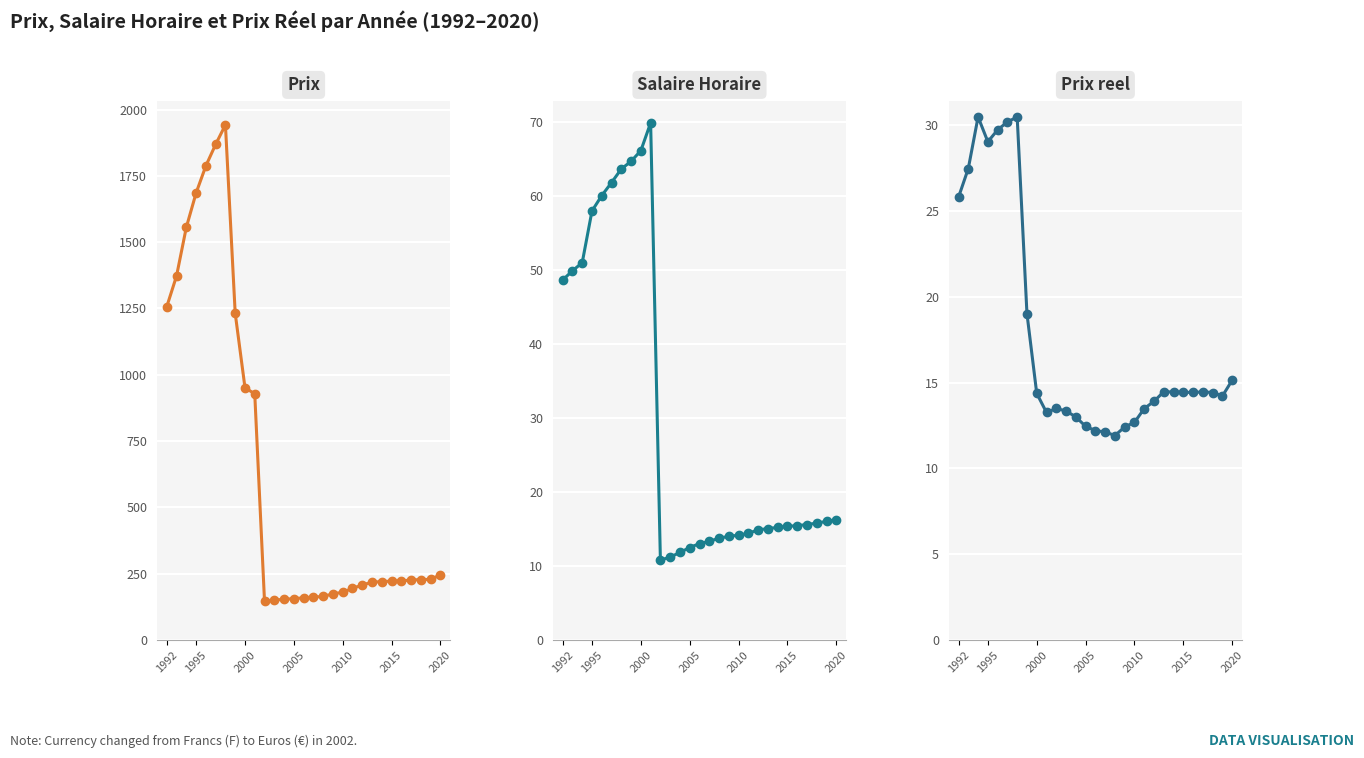

What are all the series names shown in the legend?

Prix, Salaire Horaire, Prix reel